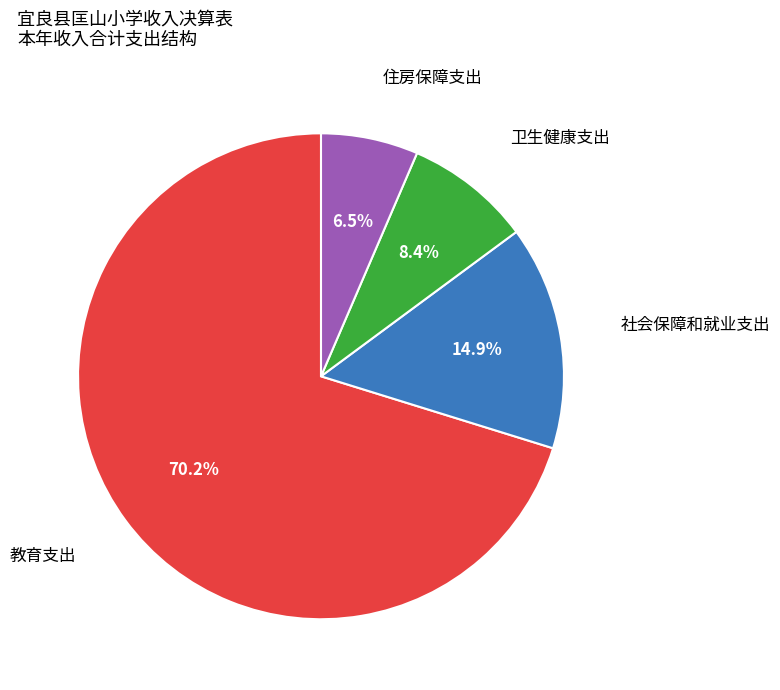

Does any single category account for the majority?

Yes